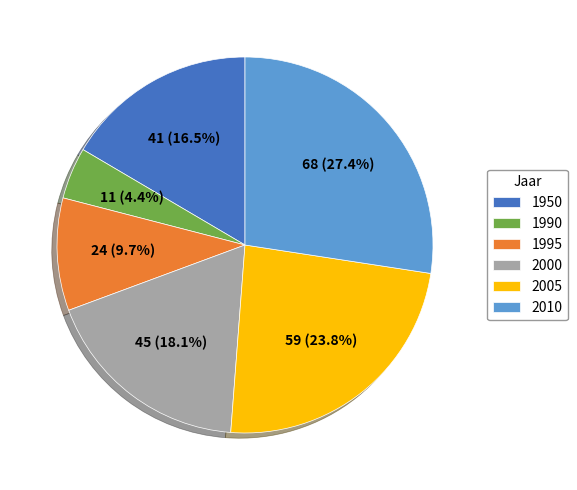

How many segments does this pie chart have?

6